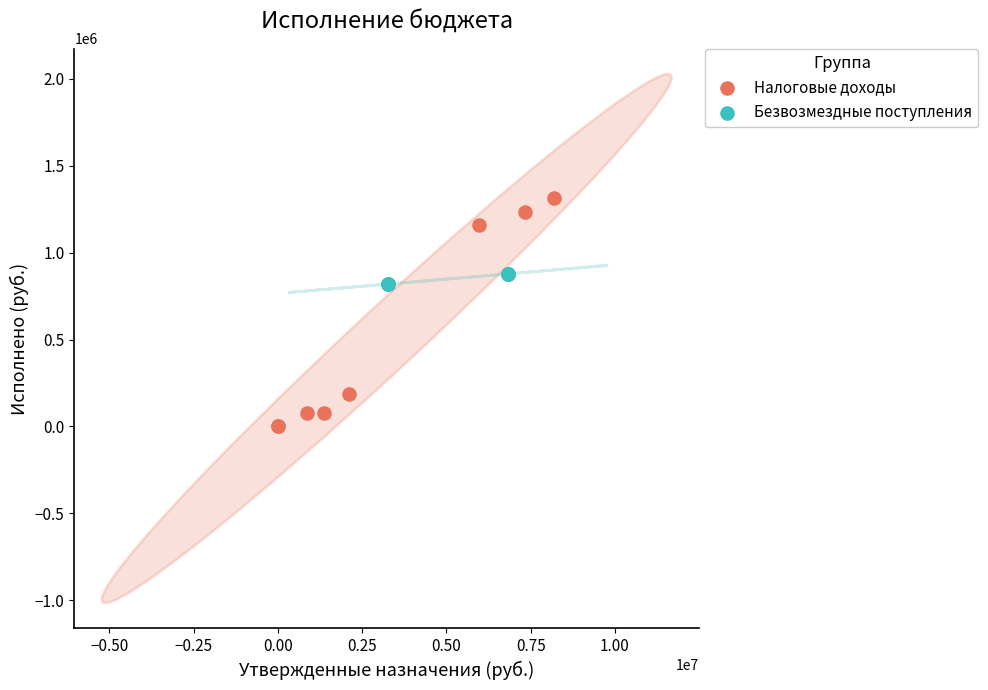

Which series reaches the maximum Y coordinate?

Налоговые доходы